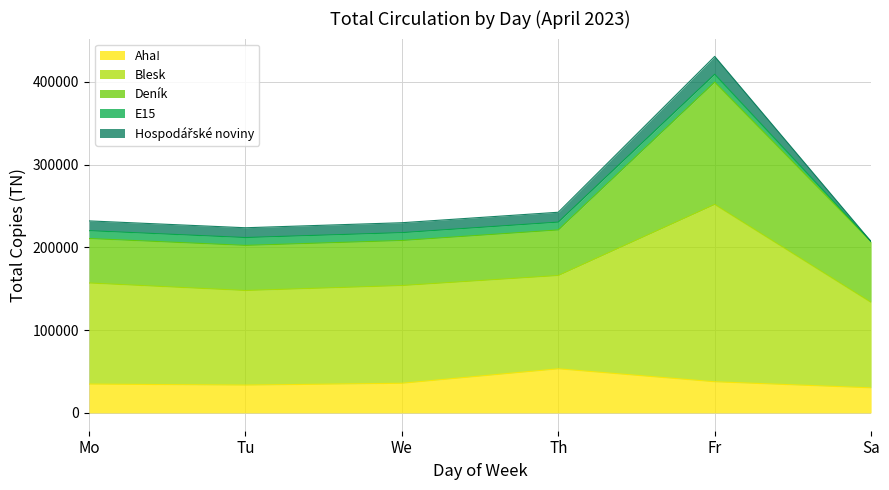

The E15 series shows 9480 at Fr. True or false?

True